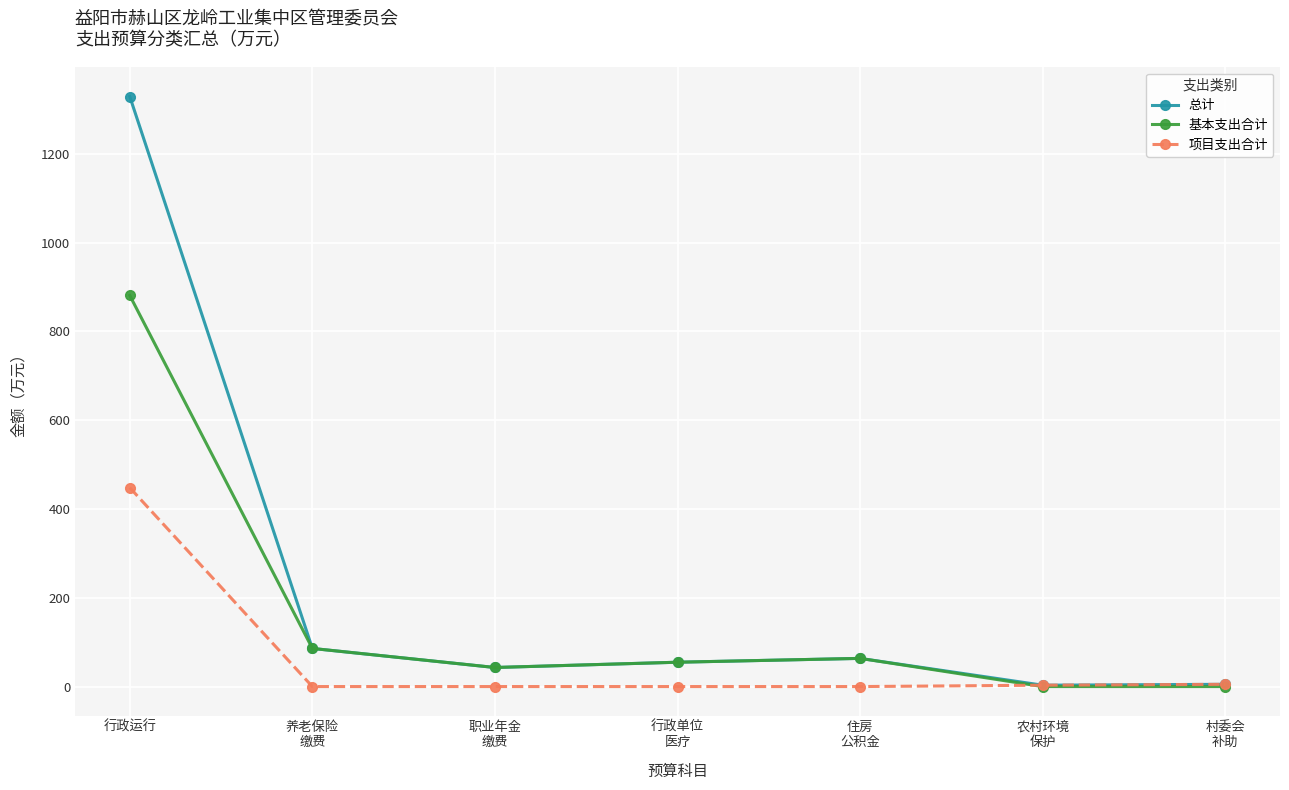

What is the difference between the highest and lowest values at 行政单位
医疗?

54.8